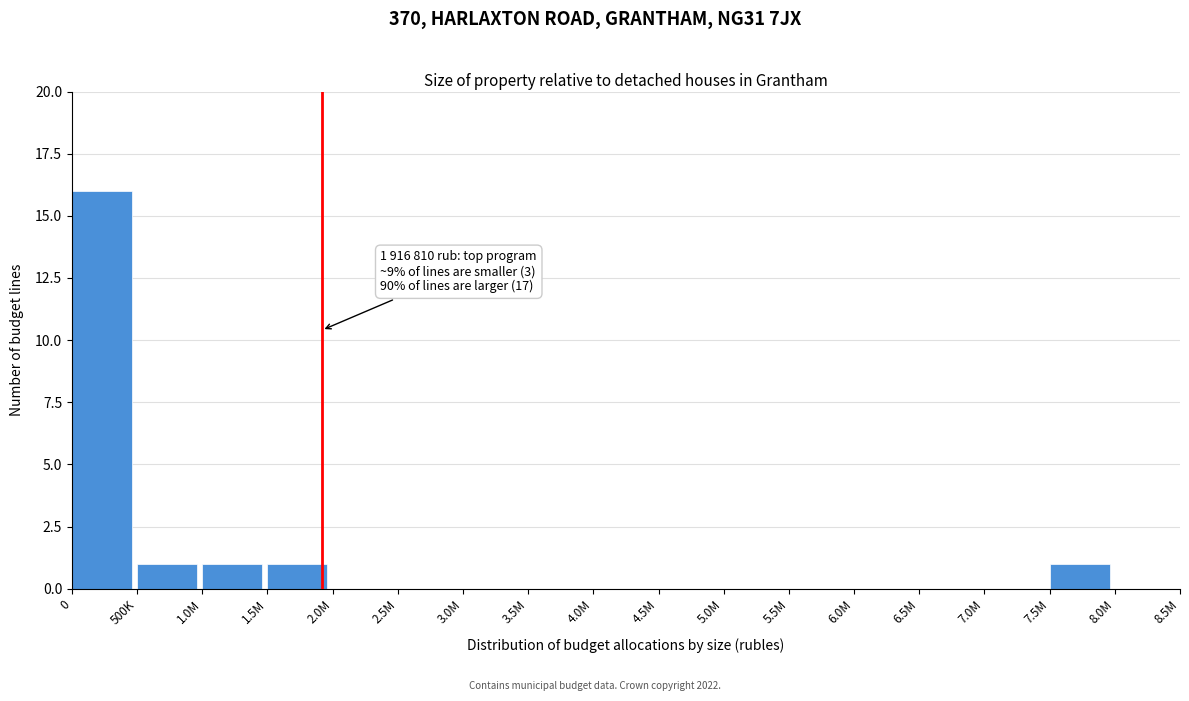

Reading left to right, extract all data points from this chart.

0=16	500K=1	1.0M=1	1.5M=1	2.0M=0	2.5M=0	3.0M=0	3.5M=0	4.0M=0	4.5M=0	5.0M=0	5.5M=0	6.0M=0	6.5M=0	7.0M=0	7.5M=1	8.0M=0